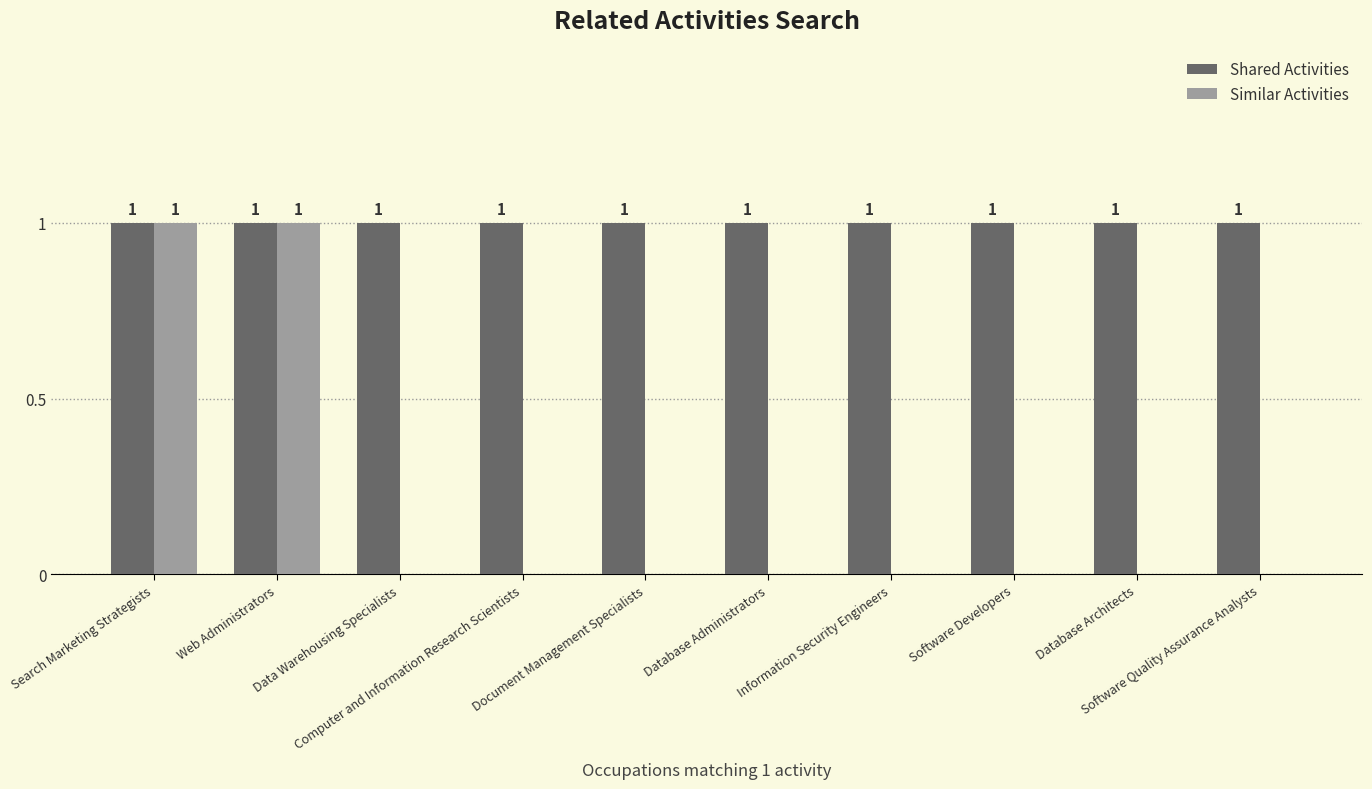

Reading left to right, extract all data points from this chart.

Shared Activities: Search Marketing Strategists=1	Web Administrators=1	Data Warehousing Specialists=1	Computer and Information Research Scientists=1	Document Management Specialists=1	Database Administrators=1	Information Security Engineers=1	Software Developers=1	Database Architects=1	Software Quality Assurance Analysts=1
Similar Activities: Search Marketing Strategists=1	Web Administrators=1	Data Warehousing Specialists=0	Computer and Information Research Scientists=0	Document Management Specialists=0	Database Administrators=0	Information Security Engineers=0	Software Developers=0	Database Architects=0	Software Quality Assurance Analysts=0